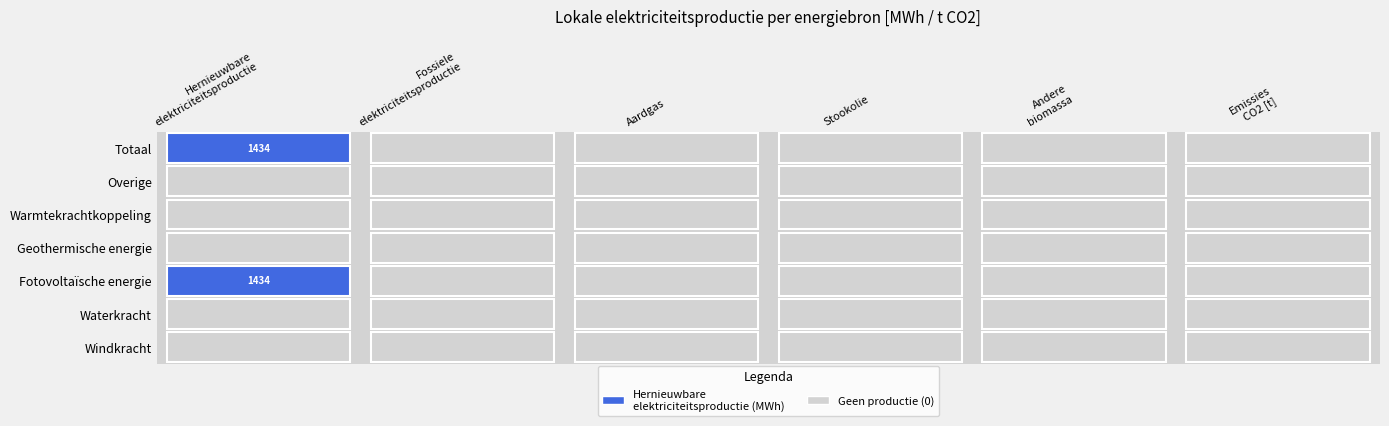

Which series has the widest spread of values?

Hernieuwbare elektriciteitsproductie